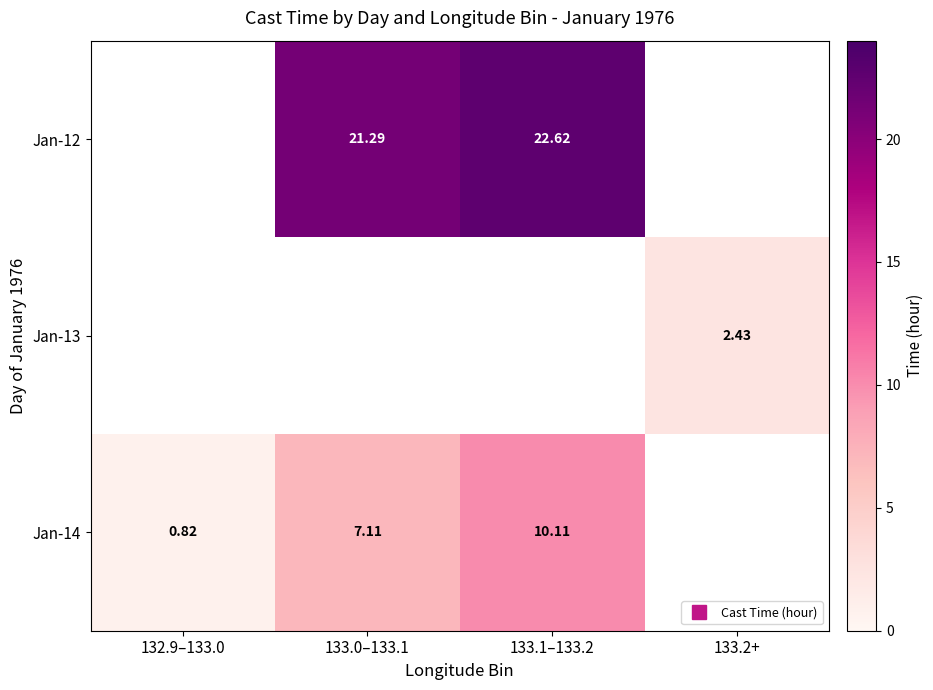

What is the difference between the highest and lowest values at 133.0–133.1?

14.2